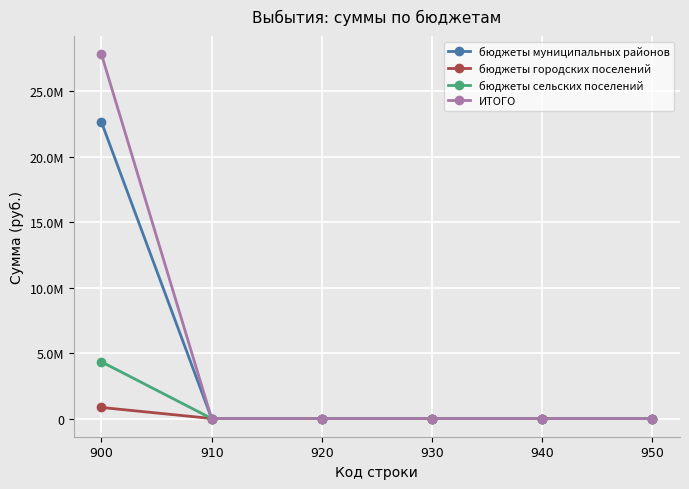

What are all the series names shown in the legend?

бюджеты муниципальных районов, бюджеты городских поселений, бюджеты сельских поселений, ИТОГО